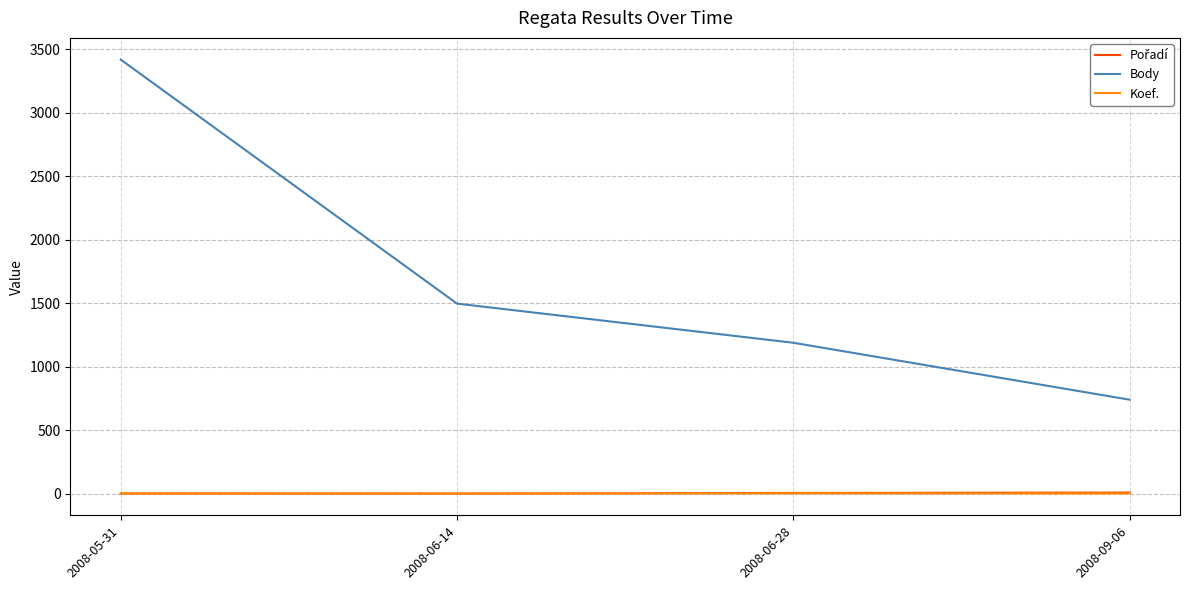

Which series changed the most between 2008-05-31 and 2008-06-14?

Body